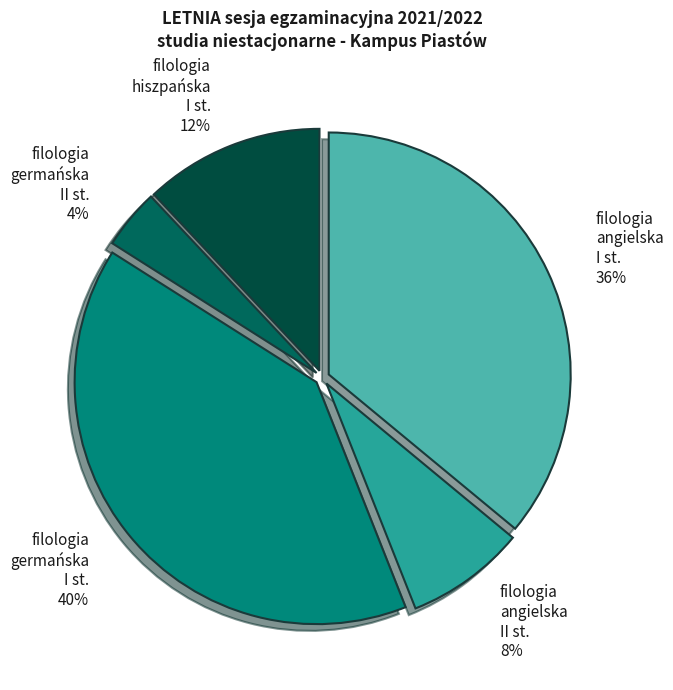

Is it true that filologia angielska II st. is 8% of the pie?

True